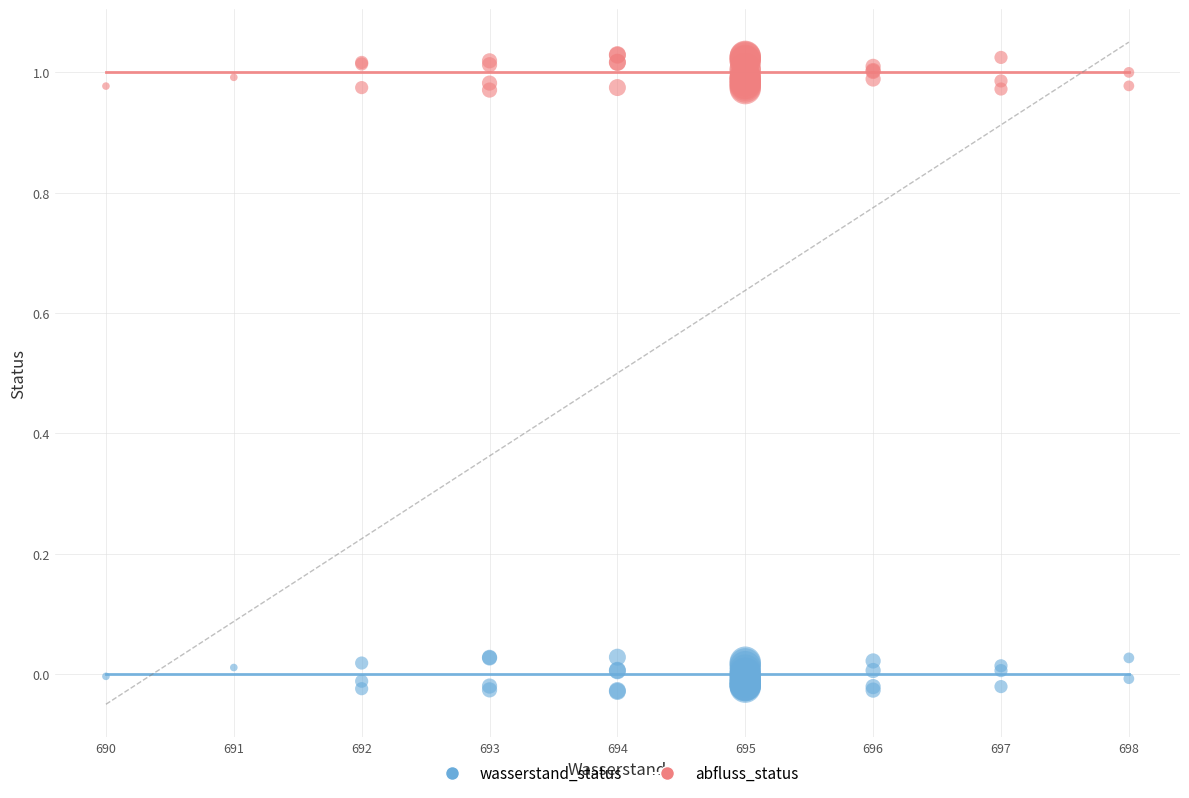

What are all the series names shown in the legend?

wasserstand_status, abfluss_status